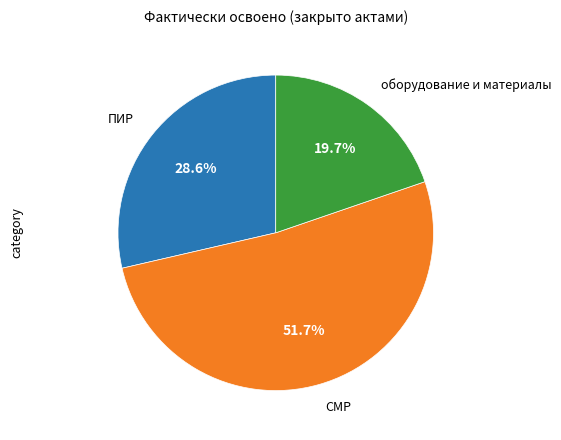

Is there any slice that represents more than half of the pie?

Yes